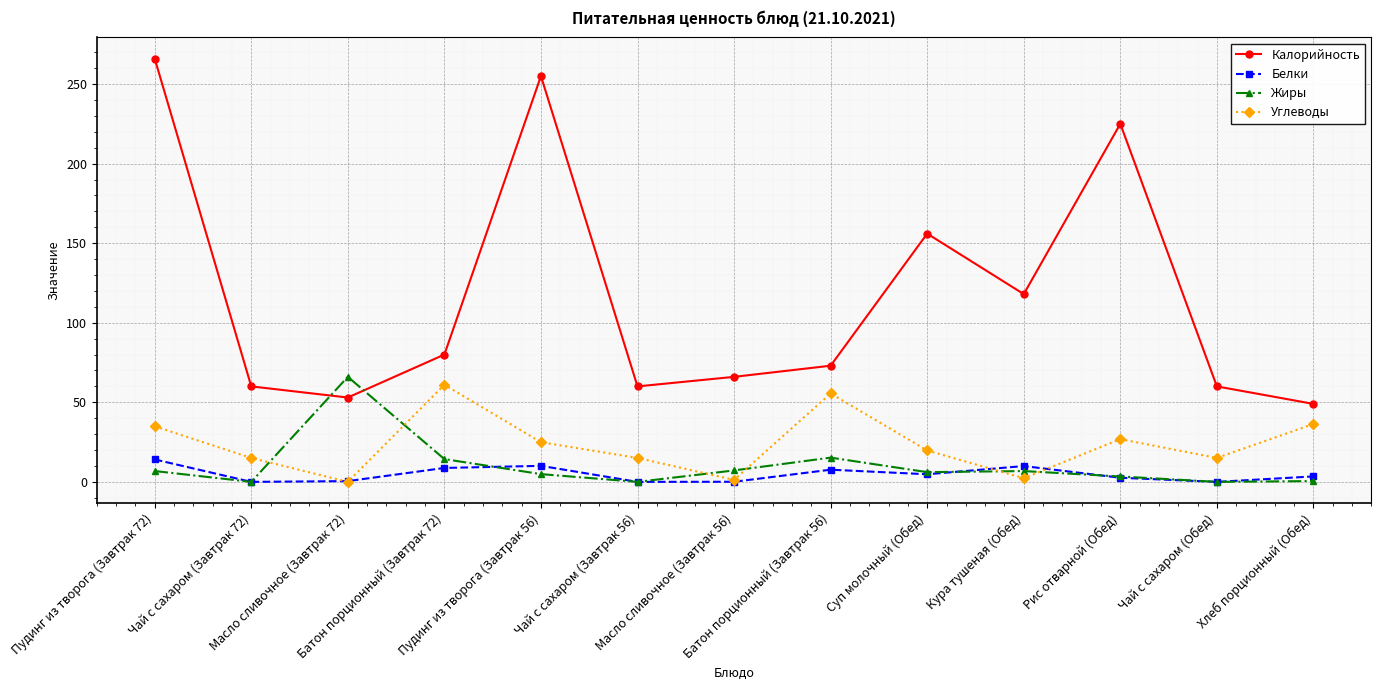

Does the chart display data point markers on the line(s)?

Yes